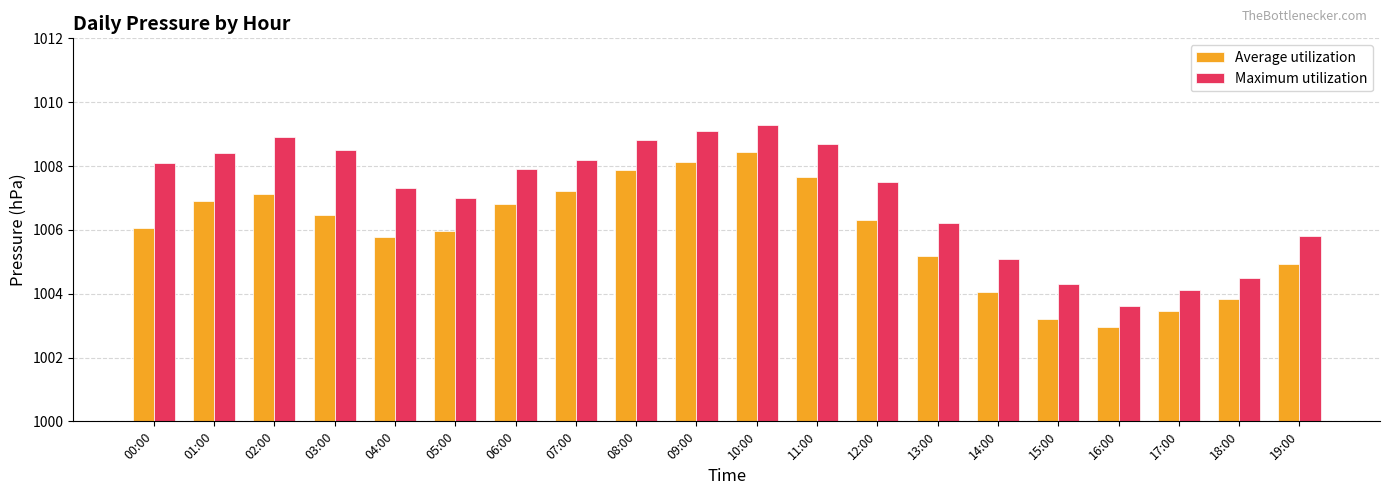

Between 11:00 and 19:00, which series saw the biggest shift?

Maximum utilization